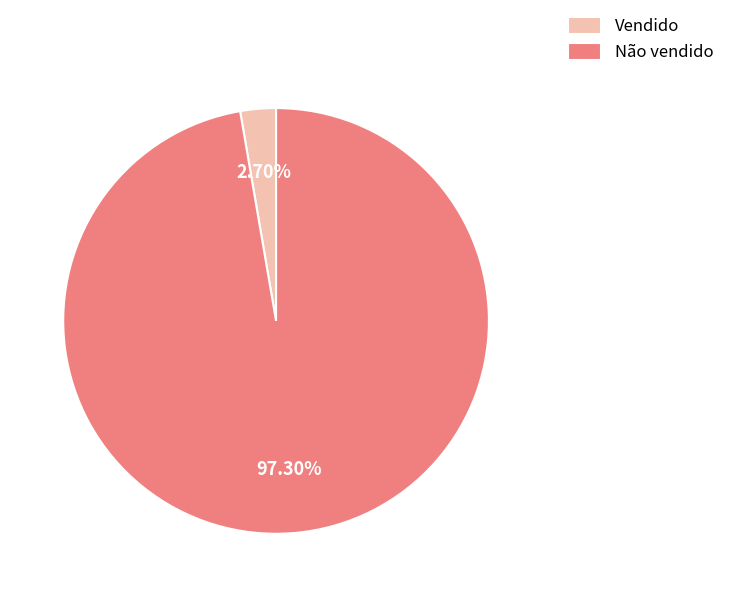

Rank the categories by value from lowest to highest.

Vendido, Não vendido